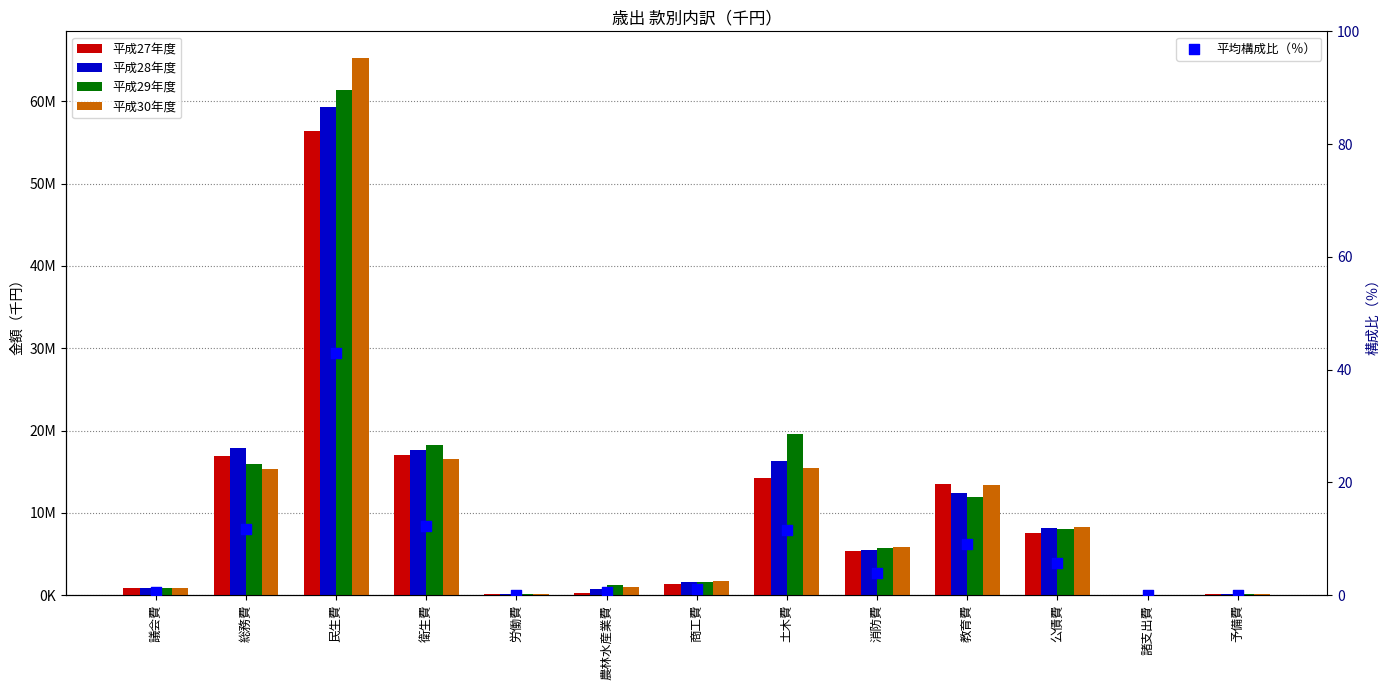

Which series contains the lowest Y value?

平均構成比（％）